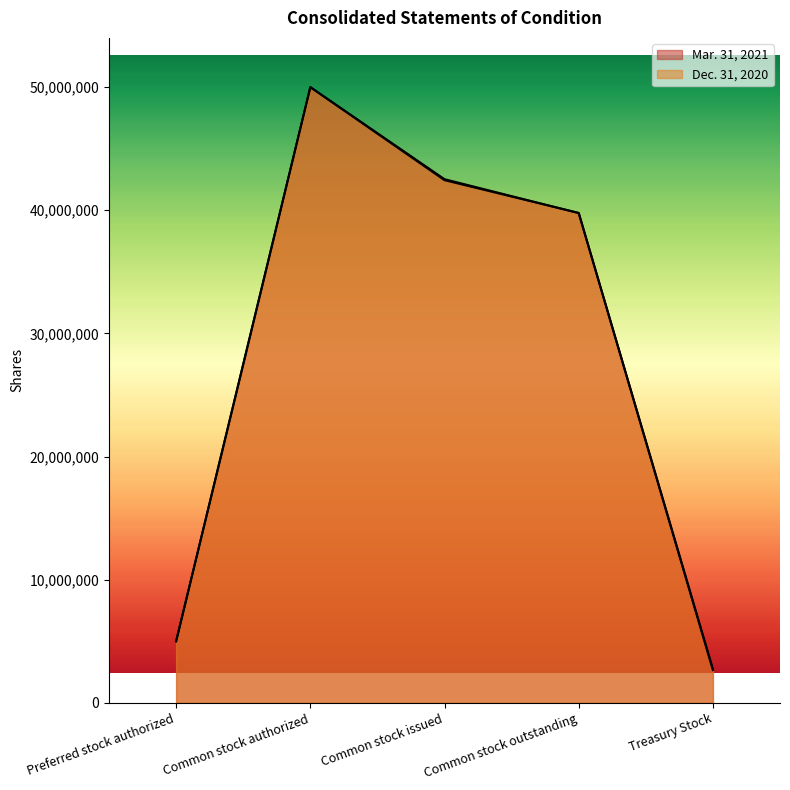

The value of Mar. 31, 2021 at Treasury Stock is 831770. True or false?

False